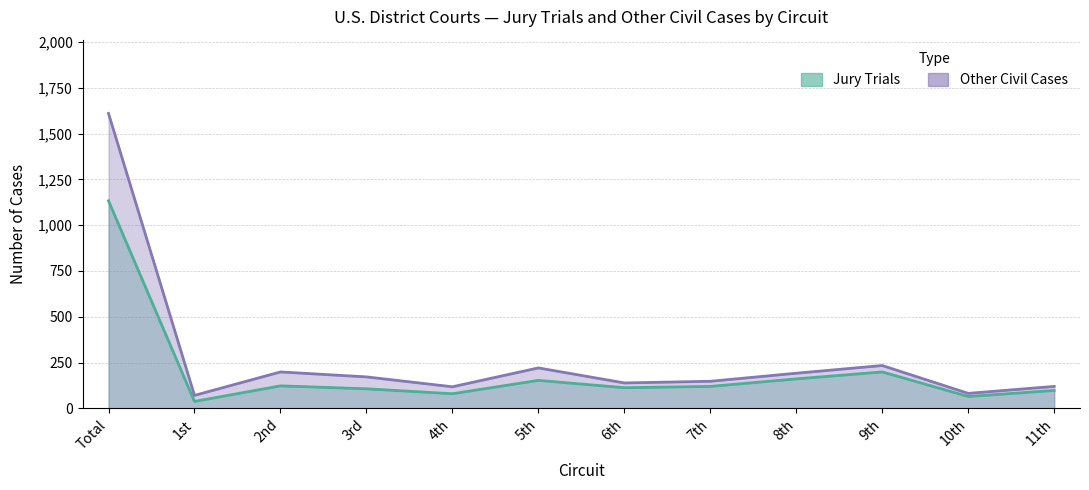

True or false: Jury Trials and Other Civil Cases intersect in this chart.

False